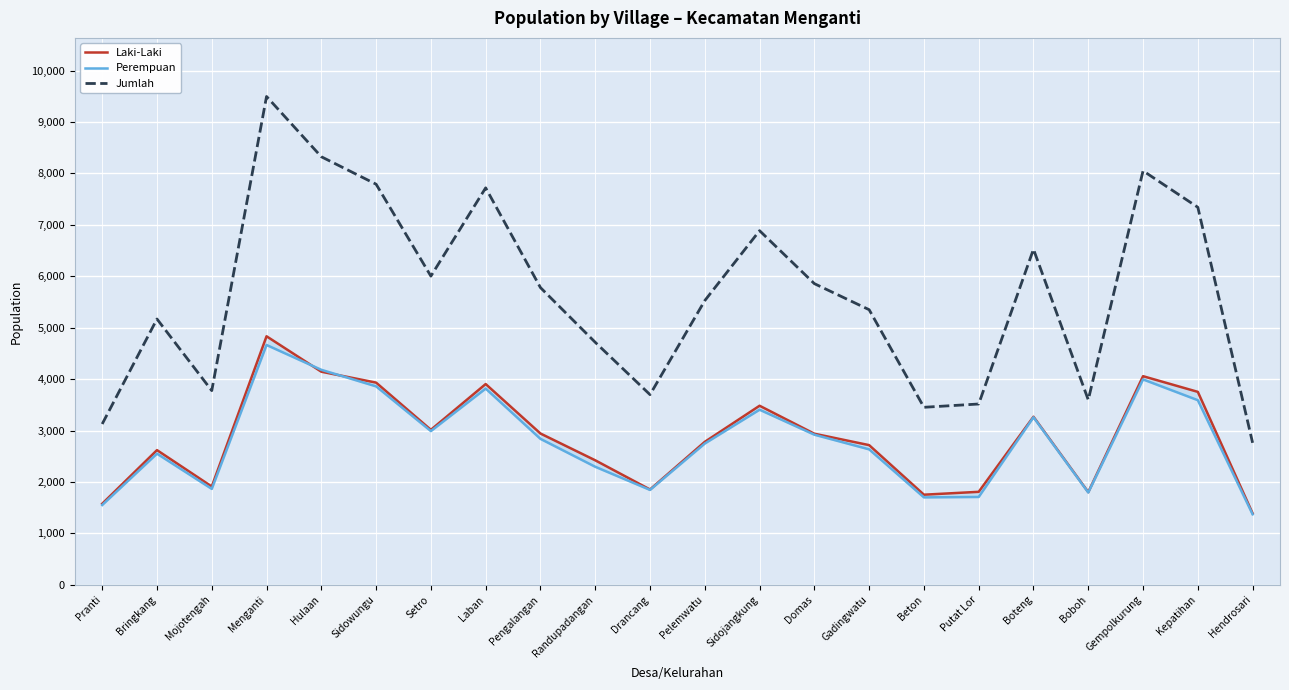

What is the sum of all Laki-Laki values?

62894